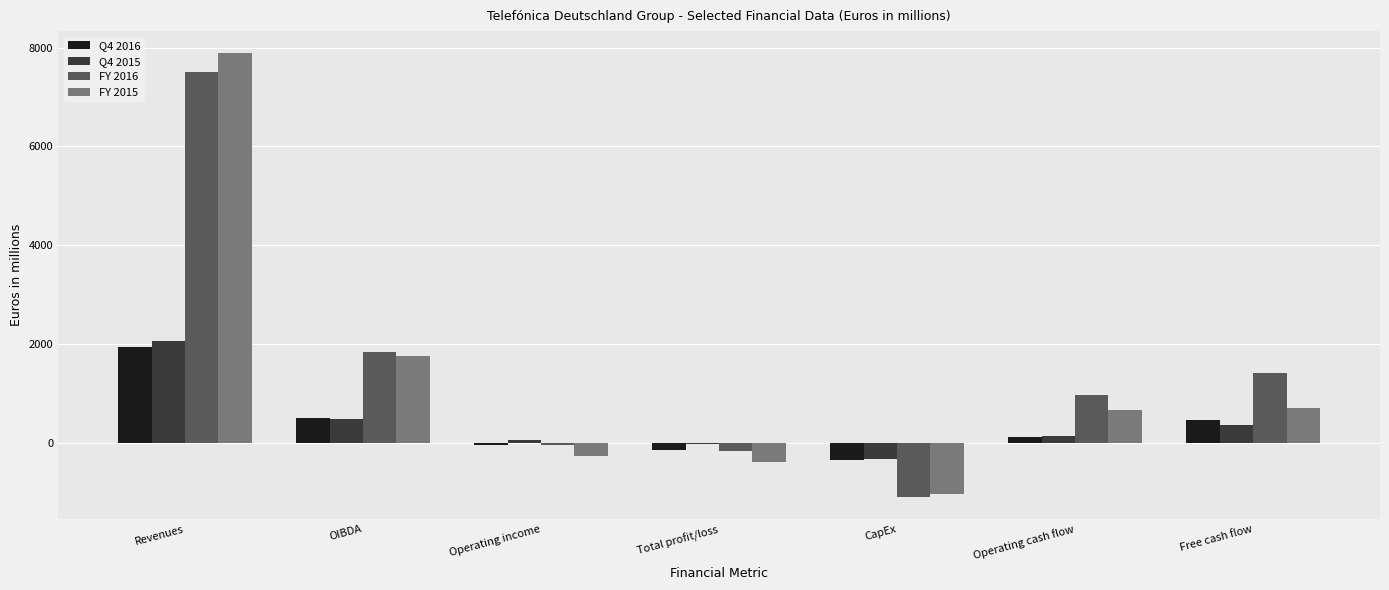

The FY 2016 series shows 3620.2 at Revenues. True or false?

False